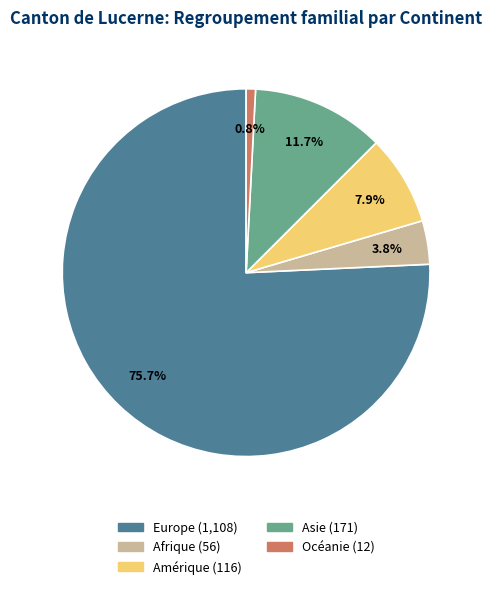

What portion of the pie excludes Afrique?

96.2%